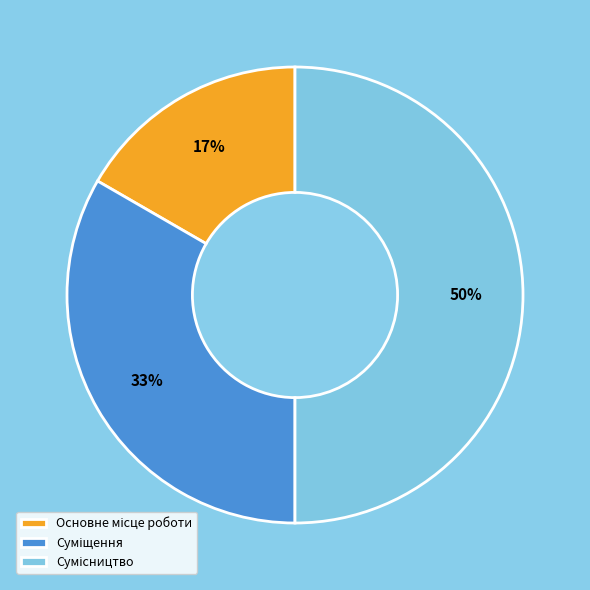

To the nearest percent, what is the average slice percentage?

33%